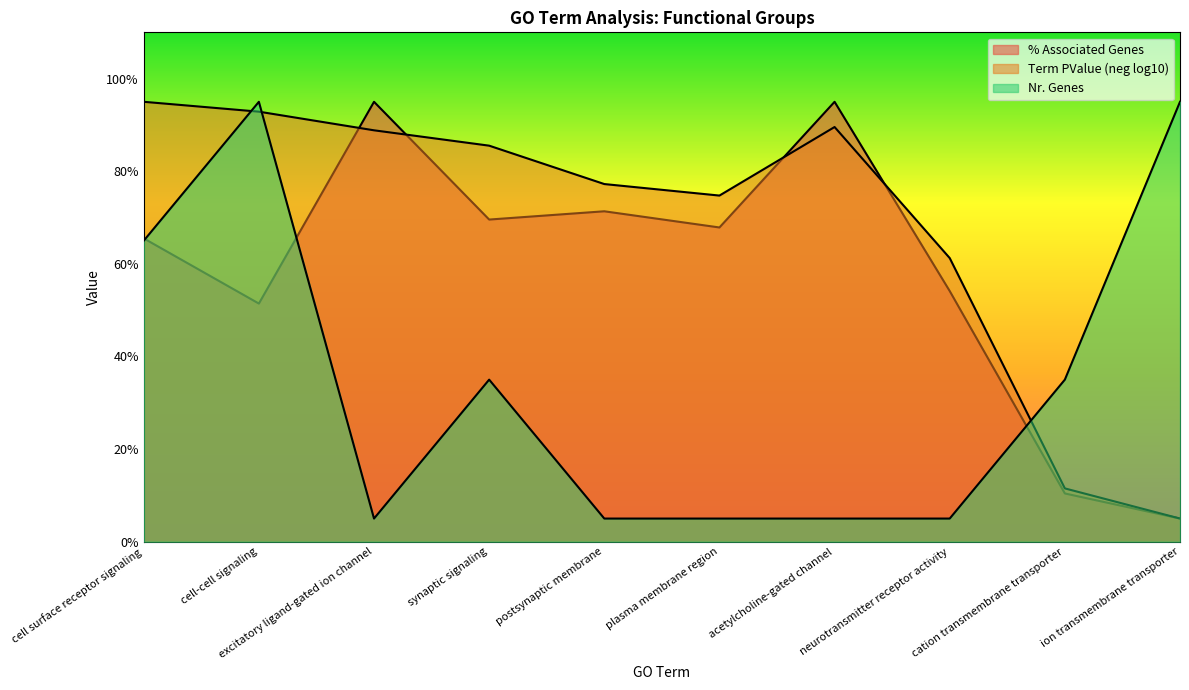

What is the sum of all Term PValue (neg log10) values?

681.5